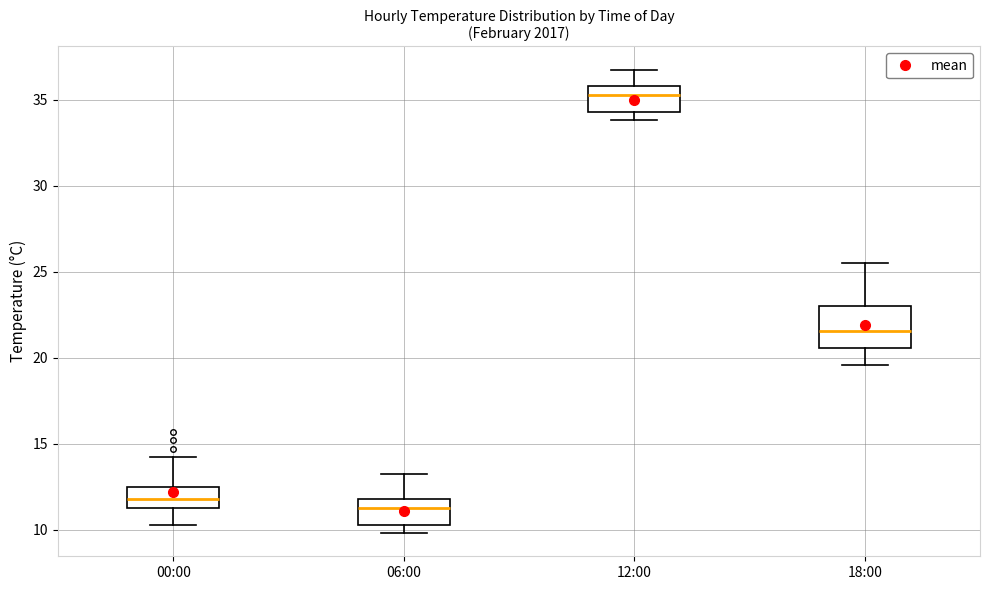

Comparing the boxes themselves (not the whiskers), which one is the tallest?

18:00